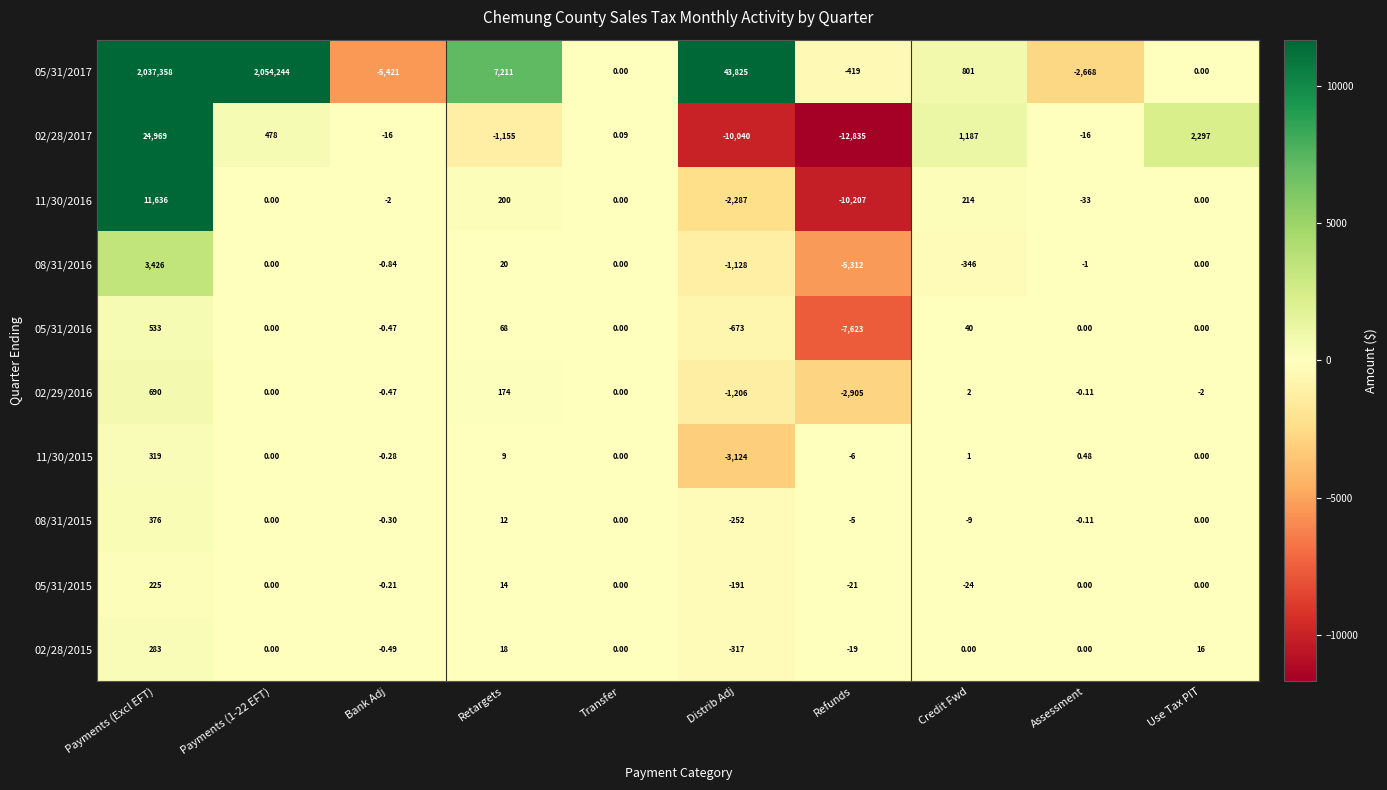

Between Payments (Excl EFT) and Payments (1-22 EFT), which series saw the biggest shift?

02/28/2017